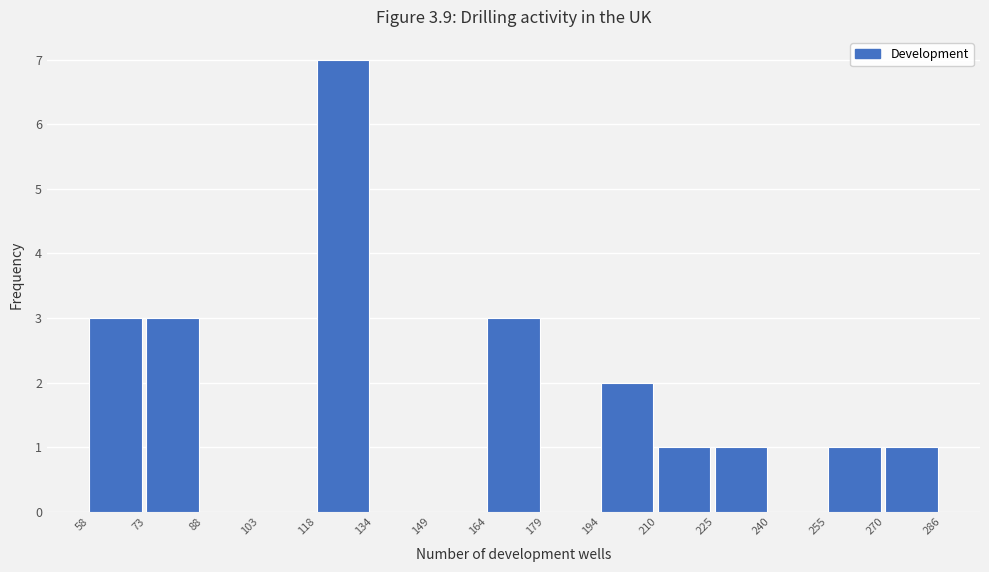

Over which range of the x-axis is the bar tallest?

118 to 134